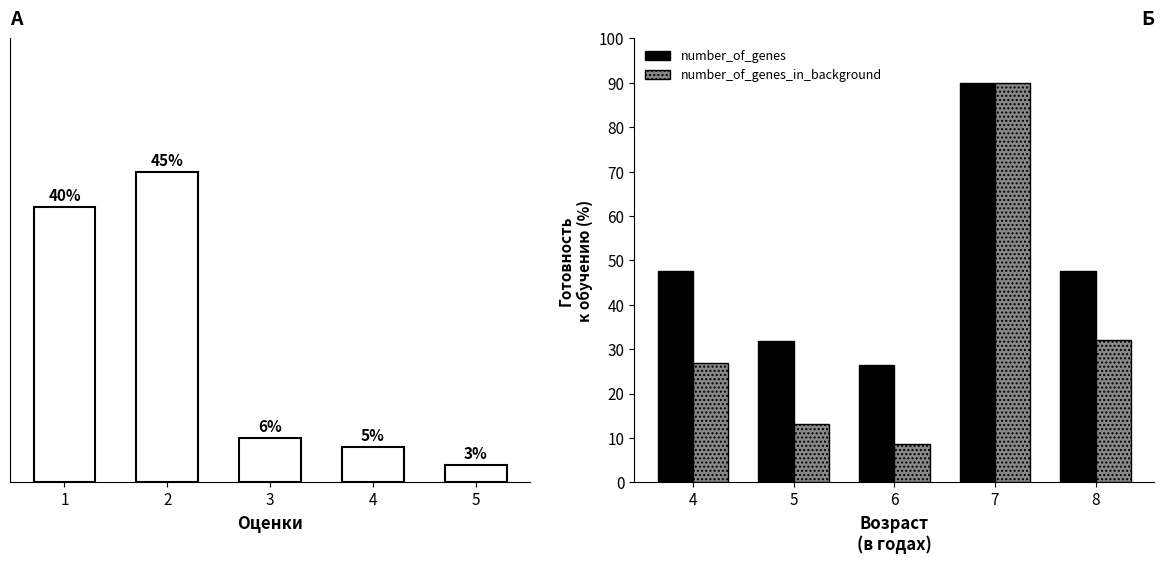

The value of number_of_genes at 7 is 90.0. True or false?

True